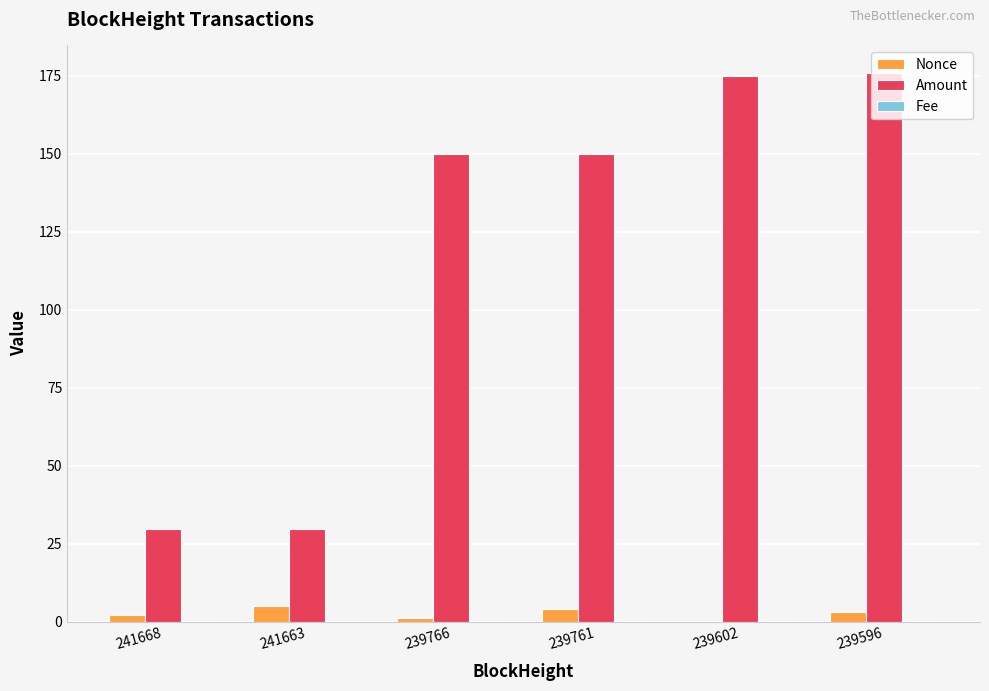

What is the greatest value displayed?

176.0